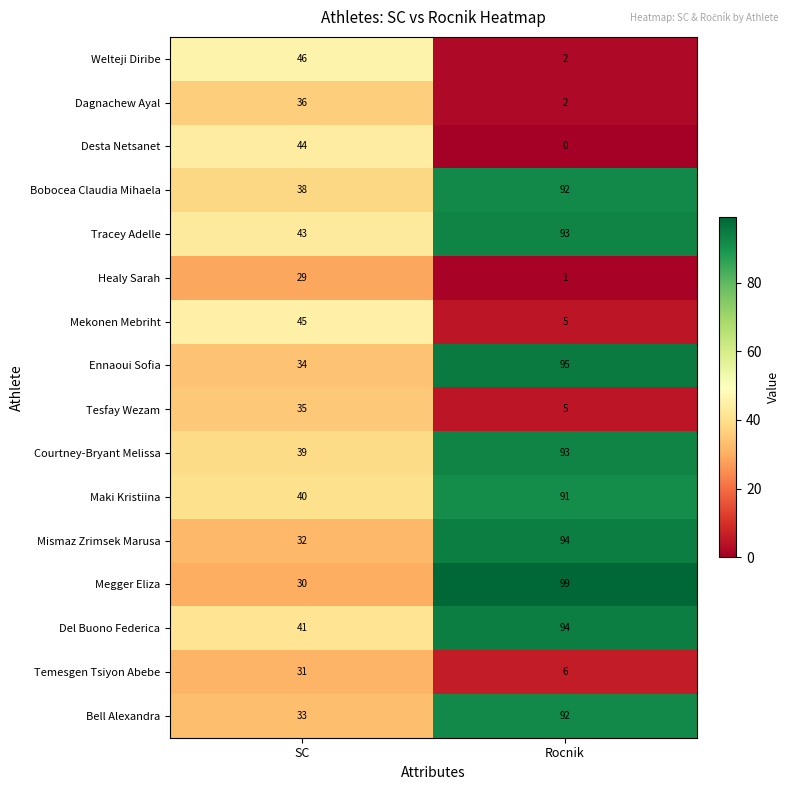

How many distinct data groups are displayed?

16